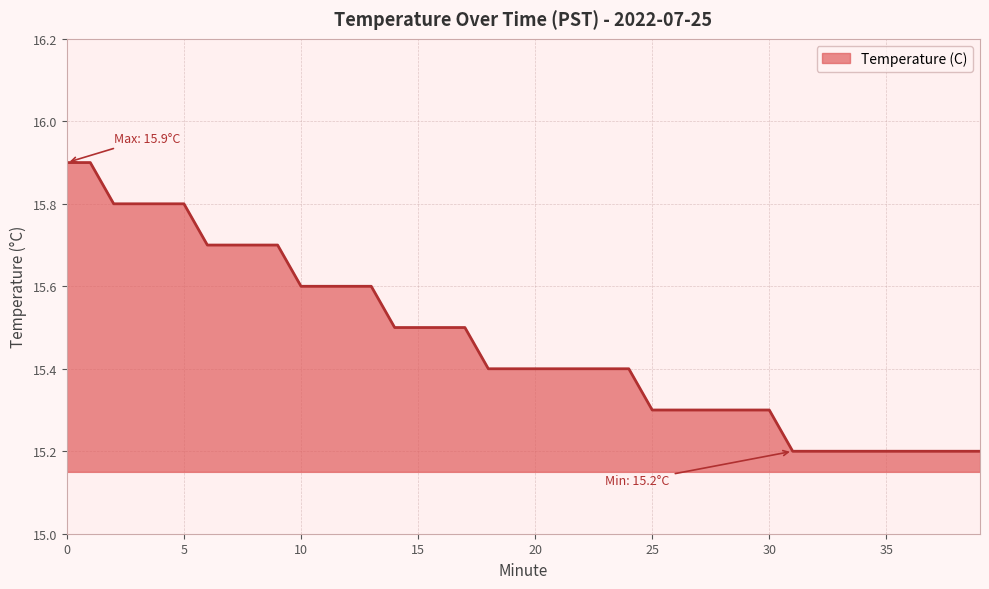

Does the chart display data point markers on the line(s)?

No